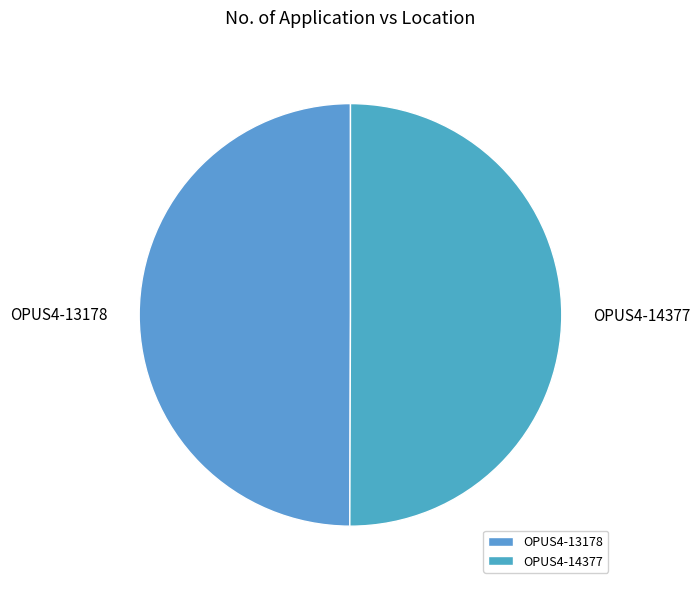

Approximately how many times larger is the value at OPUS4-14377 compared to OPUS4-13178?

1.0